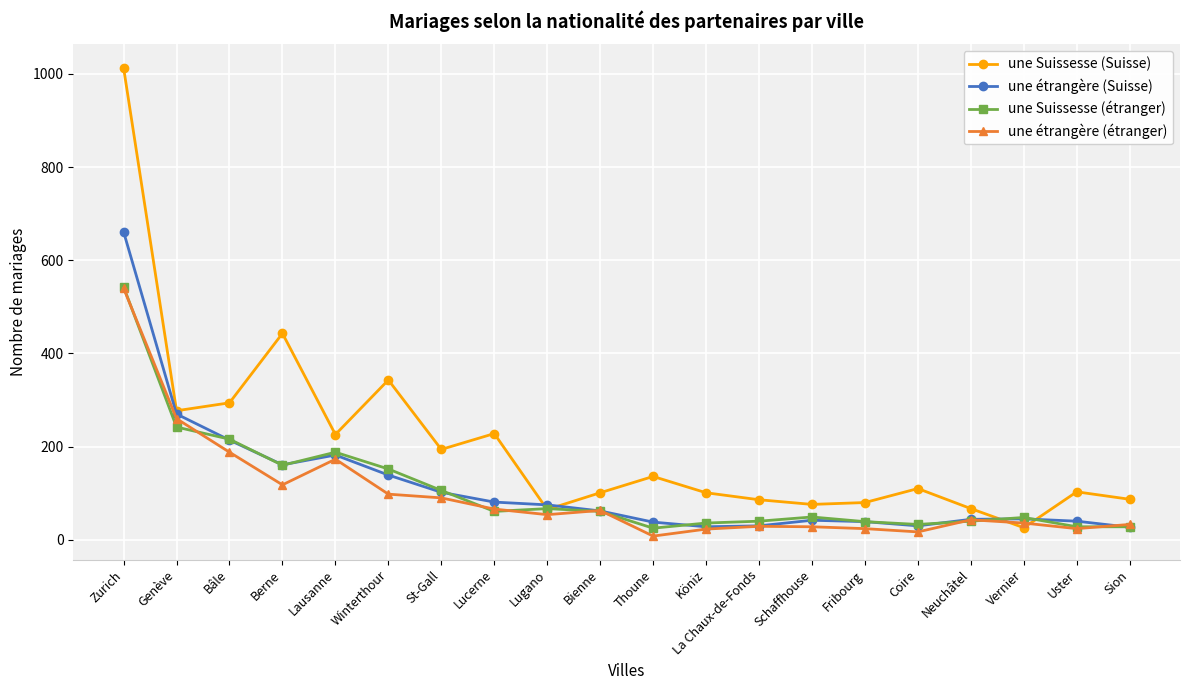

At which category is the sum across all series the highest?

Zurich